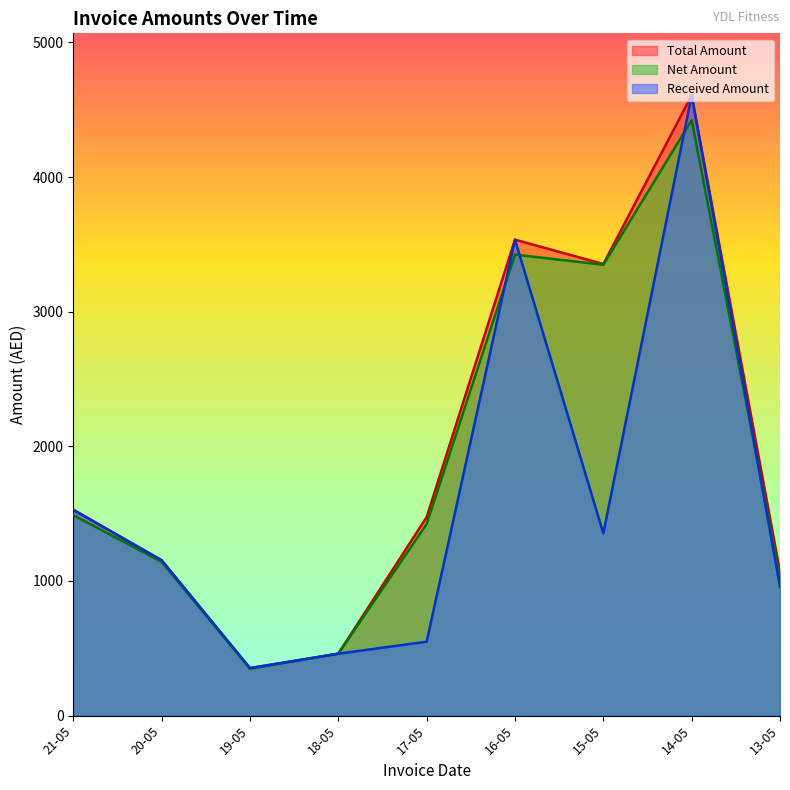

The Net Amount series shows 169.7 at 15-05. True or false?

False